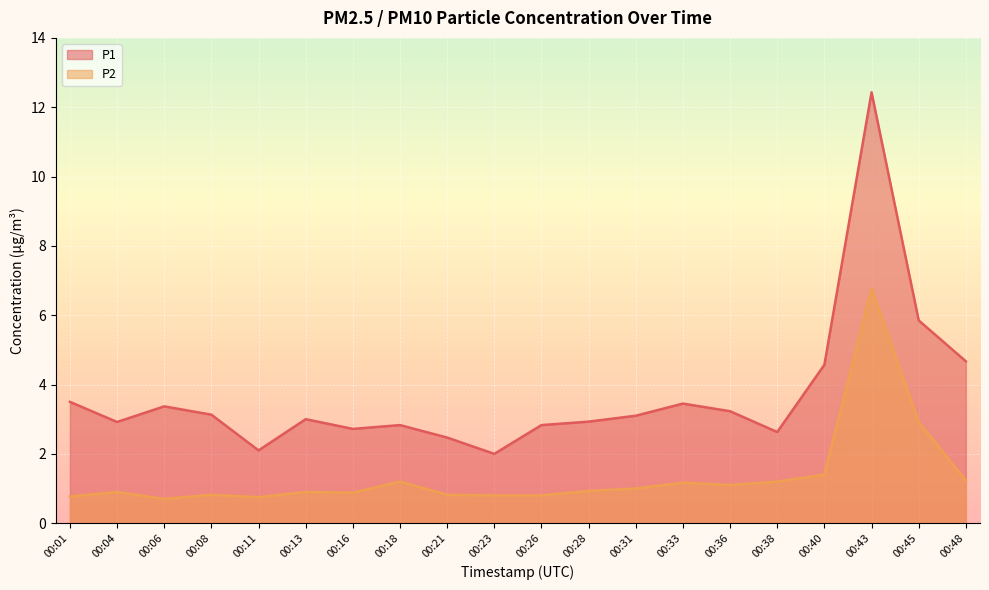

Which has a higher value, 00:48 or 00:16?

00:48